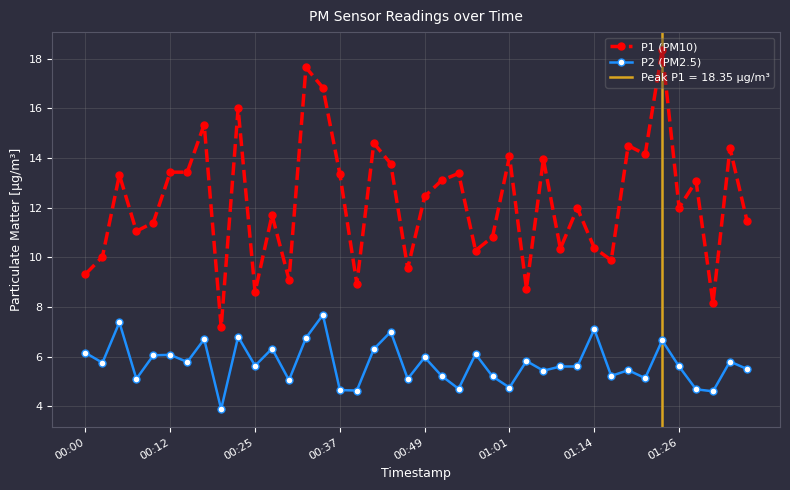

Which series has the largest range (max minus min)?

P1 (PM10)